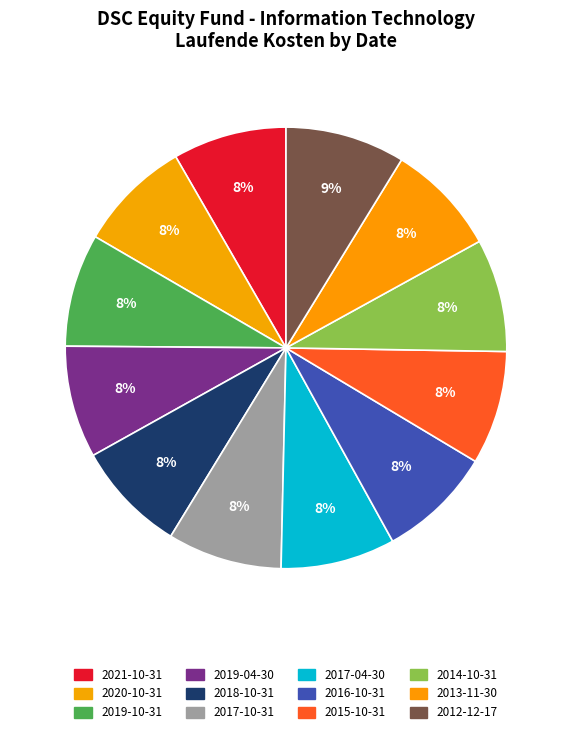

Rank the categories by value from highest to lowest.

2012-12-17, 2017-10-31, 2017-04-30, 2016-10-31, 2021-10-31, 2015-10-31, 2020-10-31, 2019-10-31, 2014-10-31, 2019-04-30, 2013-11-30, 2018-10-31